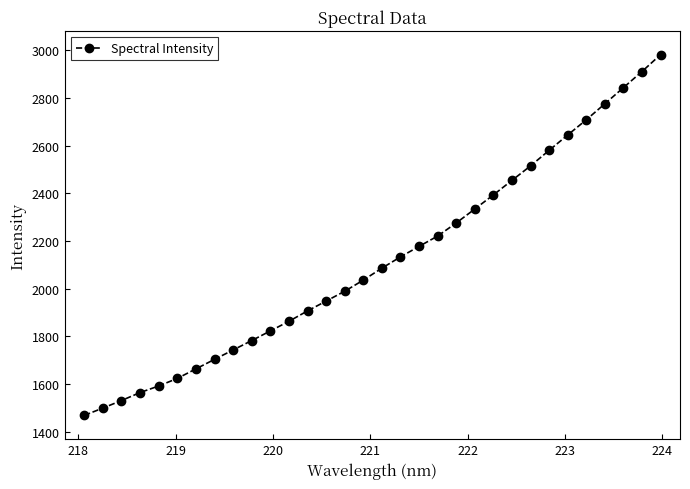

What is the value of the 6th point from the left?

1622.9